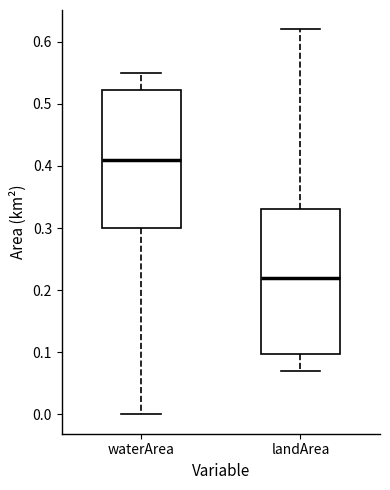

Reading left to right, read every box against the y-axis: the position of its median line, the range the box covers, and the ends of its whiskers. The values are not printed on the chart, so give them approximately, as read against the axis.

waterArea: median 0.41, box 0.30 to 0.52, whiskers 0.00 to 0.55
landArea: median 0.22, box 0.10 to 0.33, whiskers 0.07 to 0.62